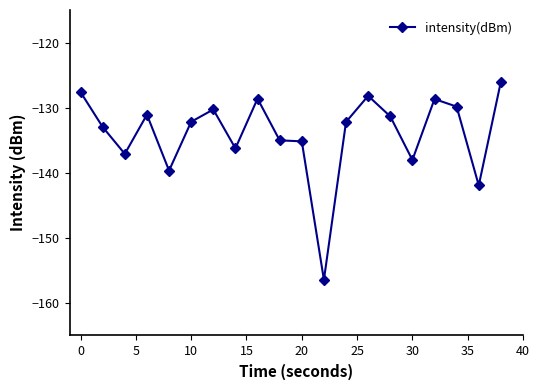

What is the difference between the second highest and minimum values?

28.8